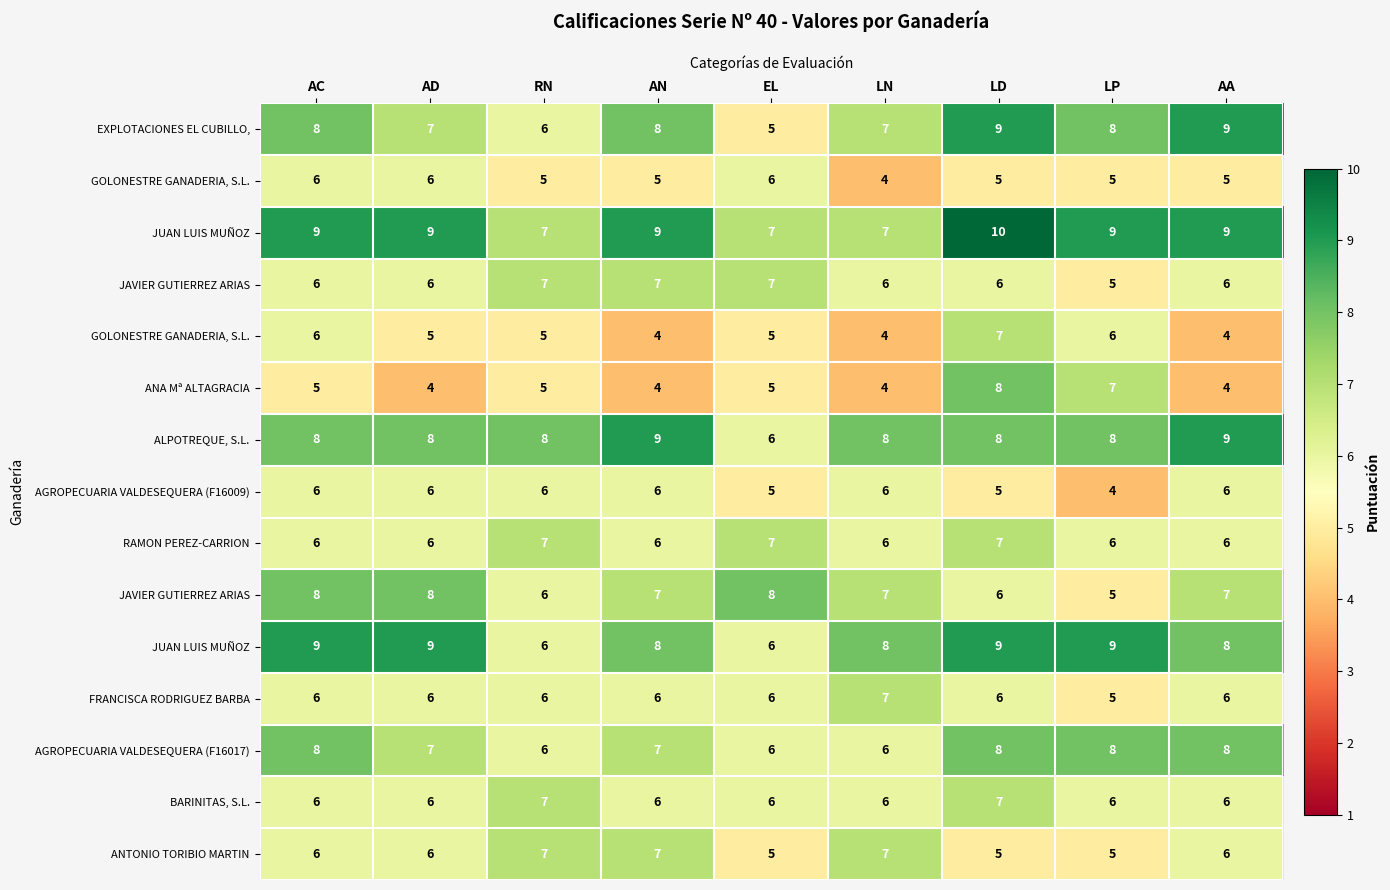

What is the smallest value displayed?

4